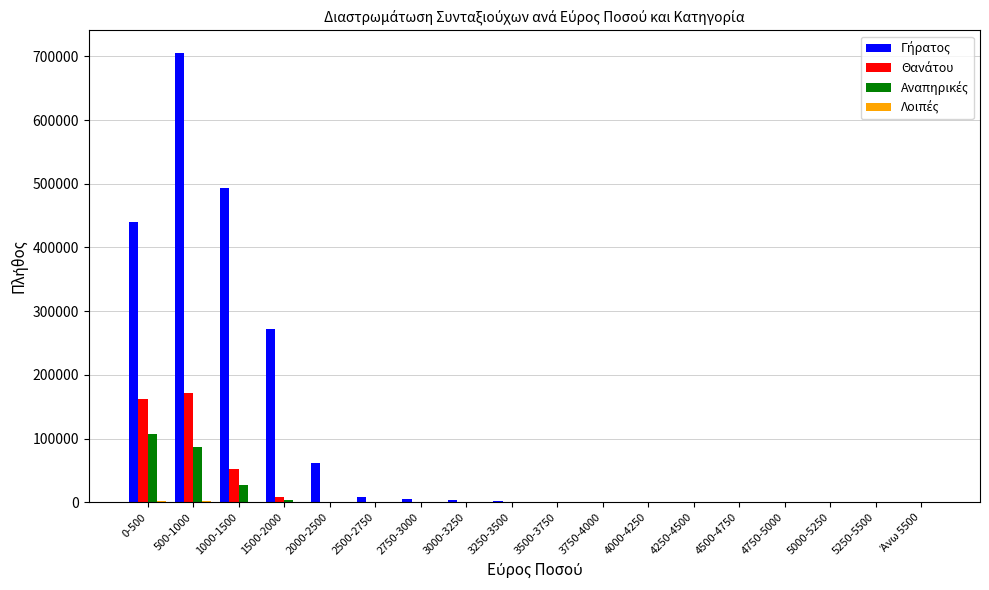

What is the greatest value displayed?

705502